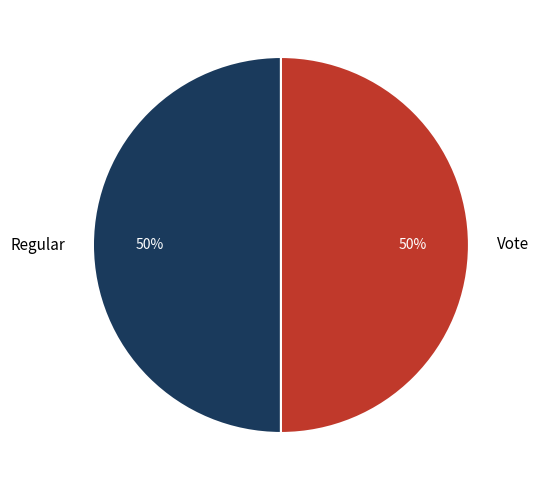

To the nearest percent, what is the combined percentage of Regular and Vote?

100%